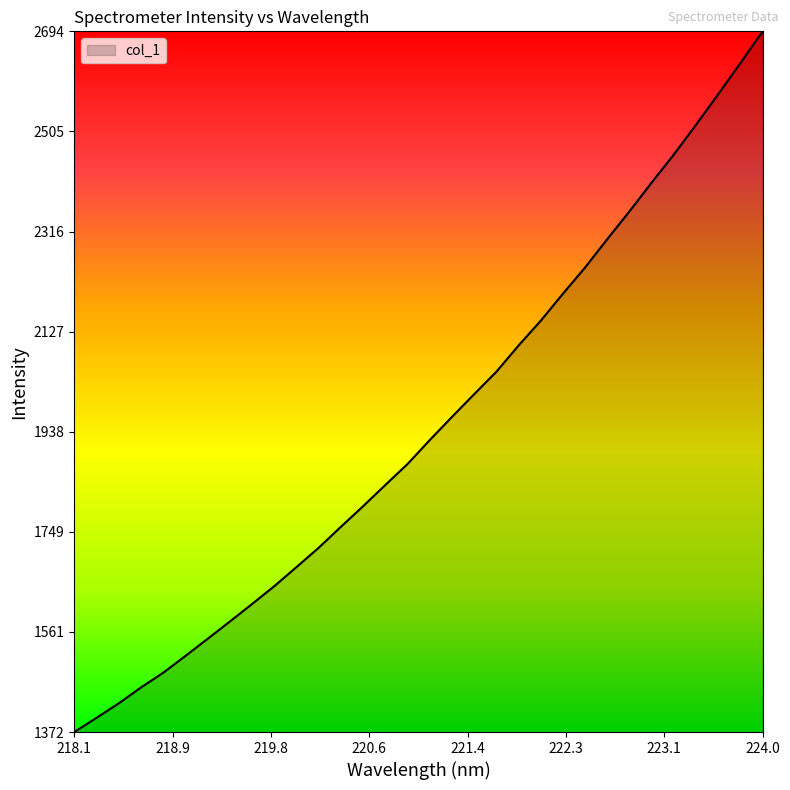

What is the difference between the maximum and minimum values?

1322.1